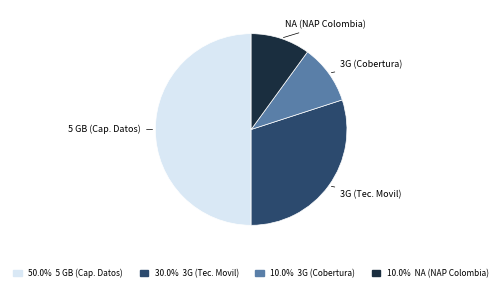

Approximately how many times larger is the value at 3G (Cobertura) compared to 3G (Tec. Movil)?

0.3